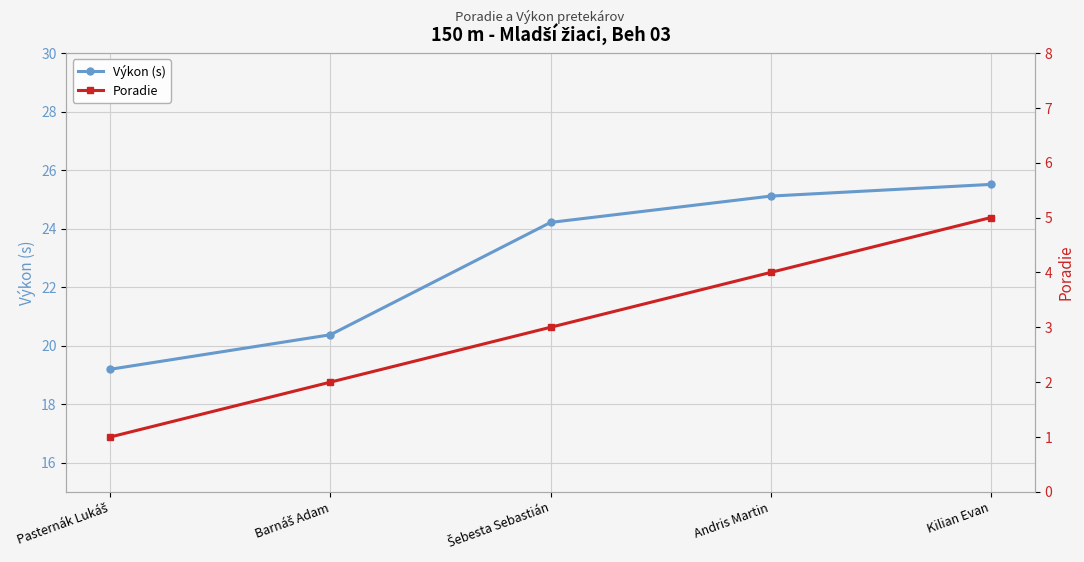

True or false: Poradie has more than 2 points higher than both neighbors.

False